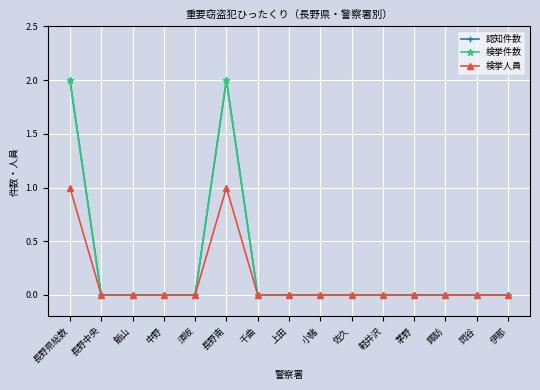

Between 須坂 and 中野, which is larger?

須坂